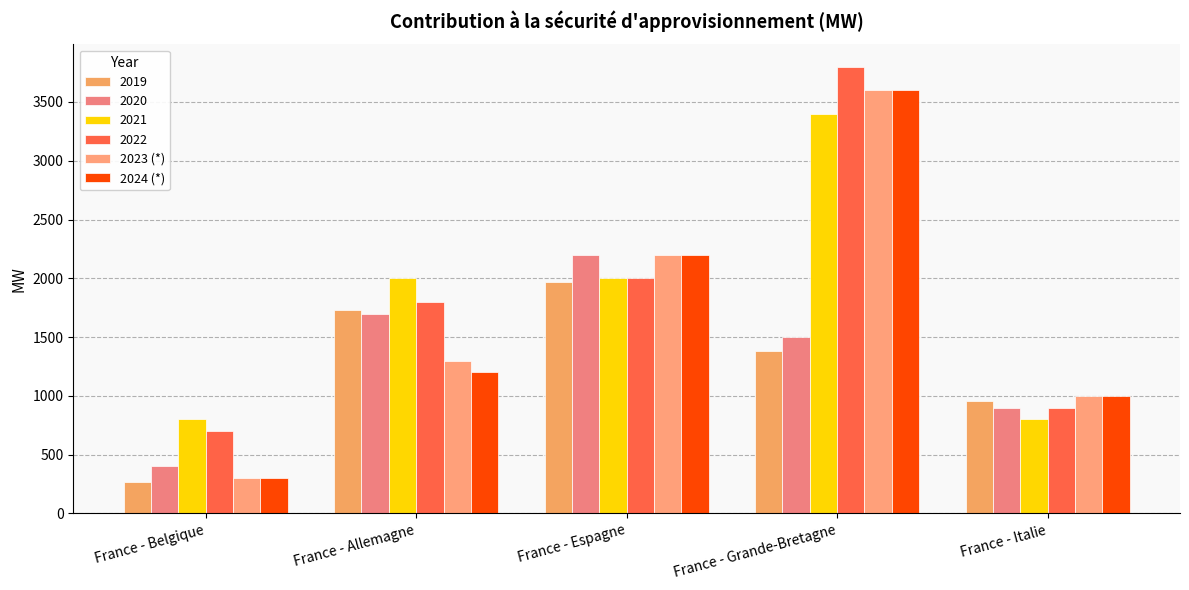

How many series are shown in this chart?

6